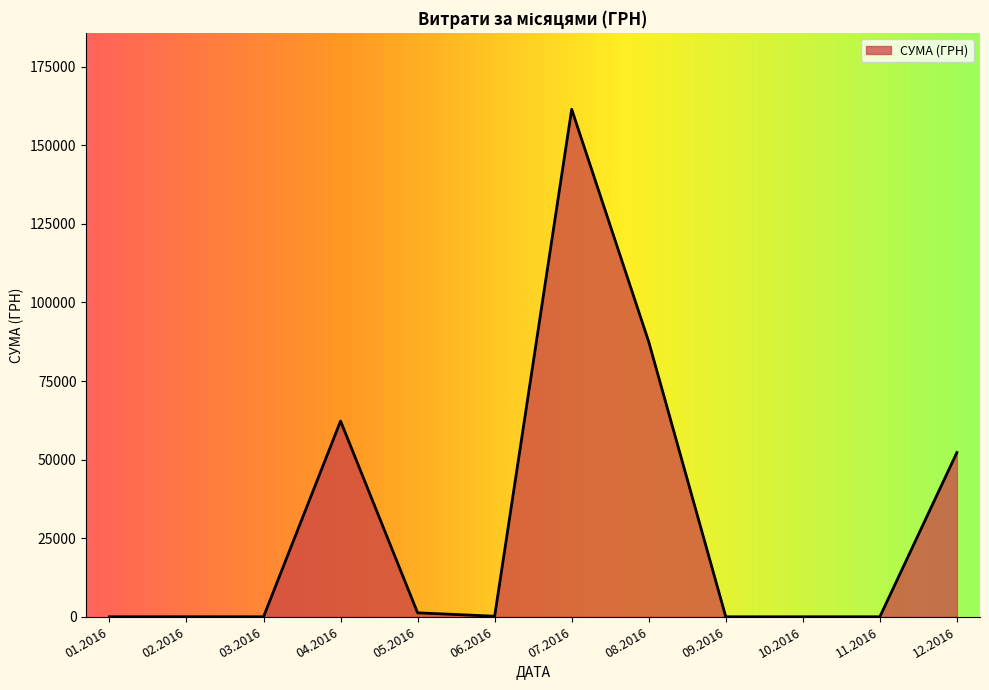

What is the maximum value shown in the chart?

161437.0